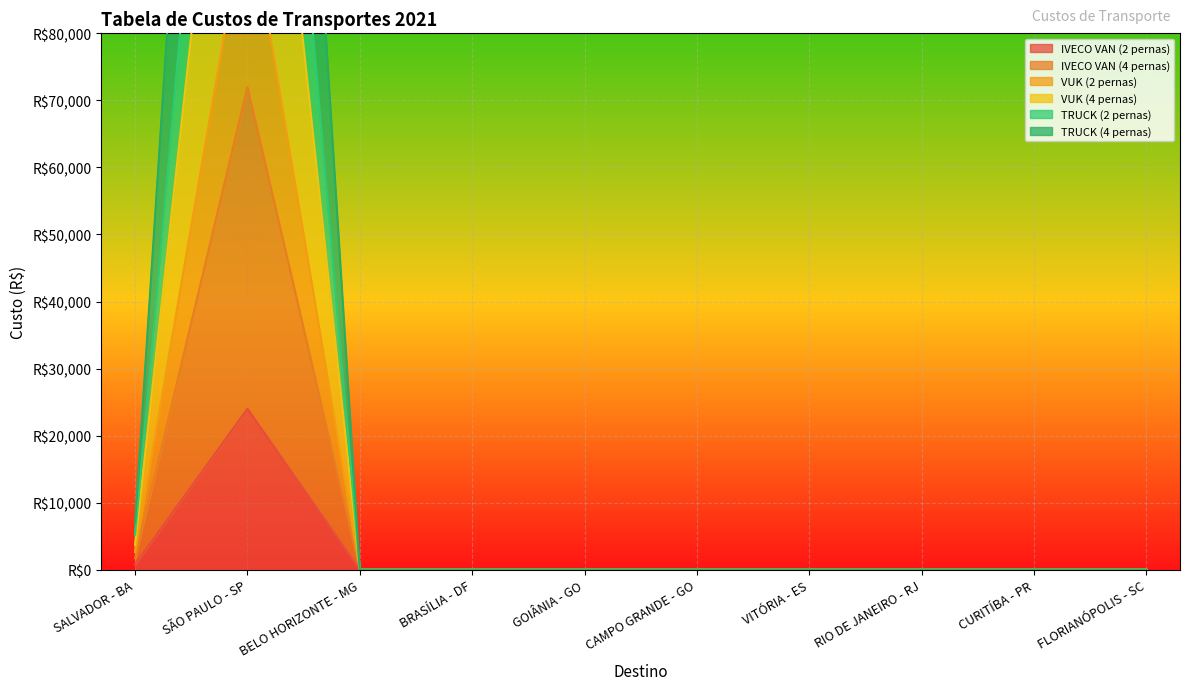

True or false: VUK (4 pernas) has a value of 0 at FLORIANÓPOLIS - SC.

True